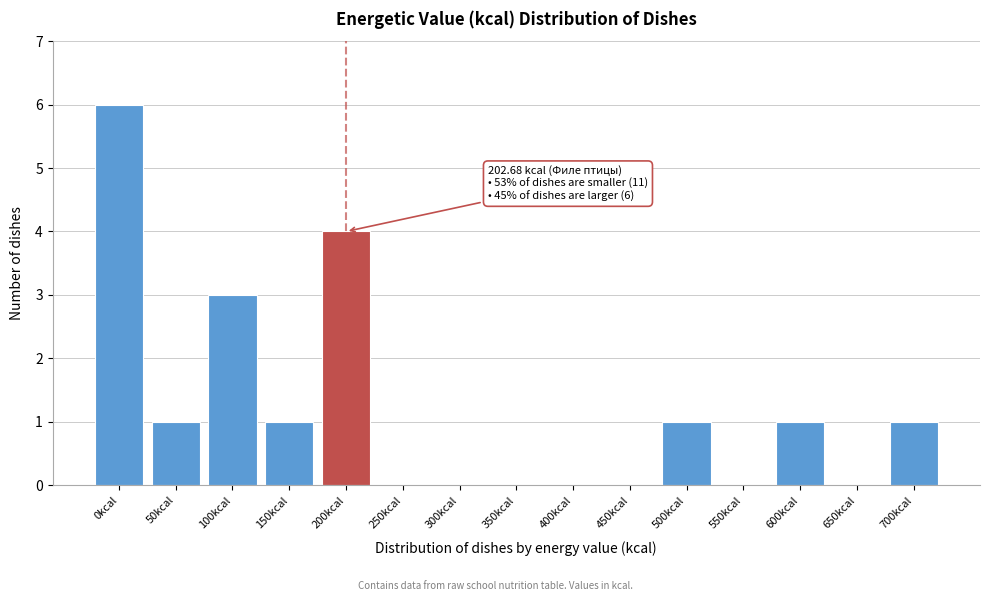

Reading left to right, what are all the values shown in this chart?

0kcal=6	50kcal=1	100kcal=3	150kcal=1	200kcal=4	250kcal=0	300kcal=0	350kcal=0	400kcal=0	450kcal=0	500kcal=1	550kcal=0	600kcal=1	650kcal=0	700kcal=1